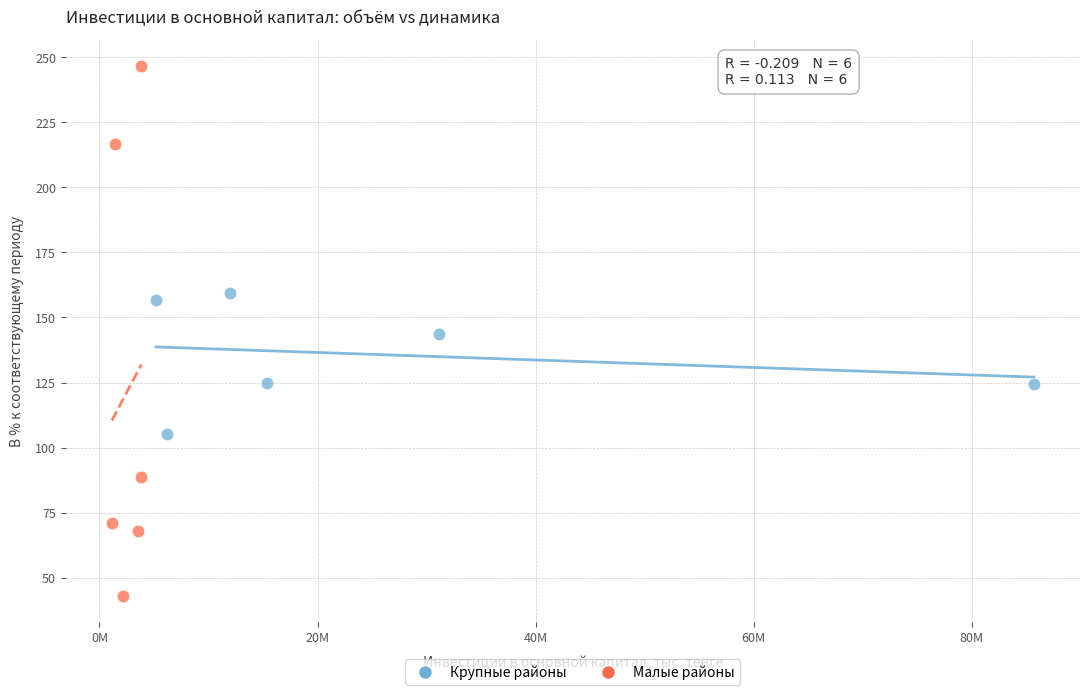

What are all the series names shown in the legend?

Крупные районы, Малые районы